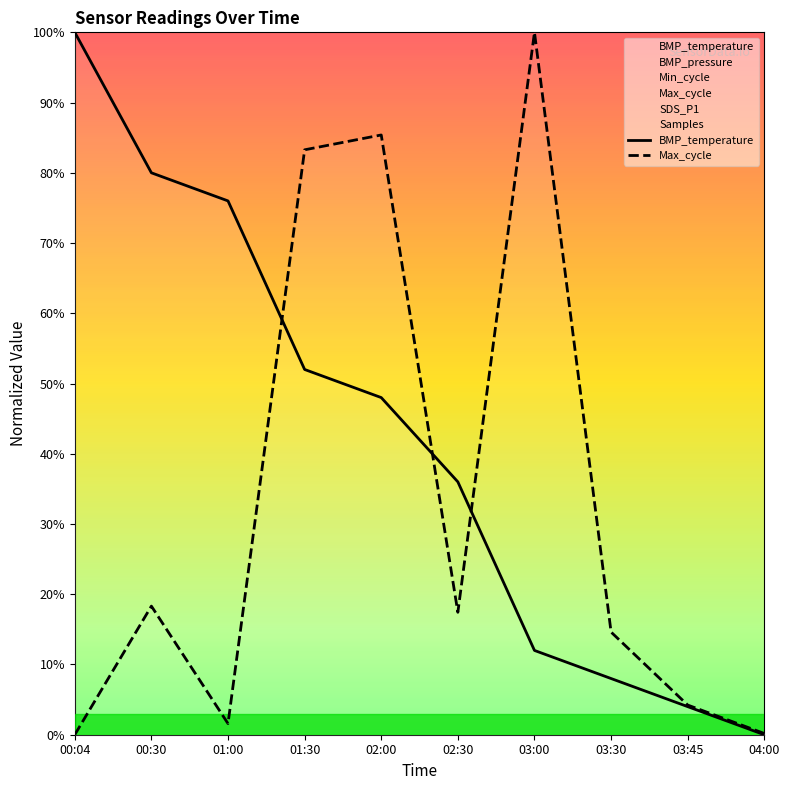

Reading left to right, extract all data points from this chart.

BMP_temperature: 00:04=100.0	00:30=80.0	01:00=76.0	01:30=52.0	02:00=48.0	02:30=36.0	03:00=12.0	03:30=8.0	03:45=4.0	04:00=0.0
Max_cycle: 00:04=0.0	00:30=18.3	01:00=1.6	01:30=83.3	02:00=85.4	02:30=17.4	03:00=100.0	03:30=14.6	03:45=4.2	04:00=0.2